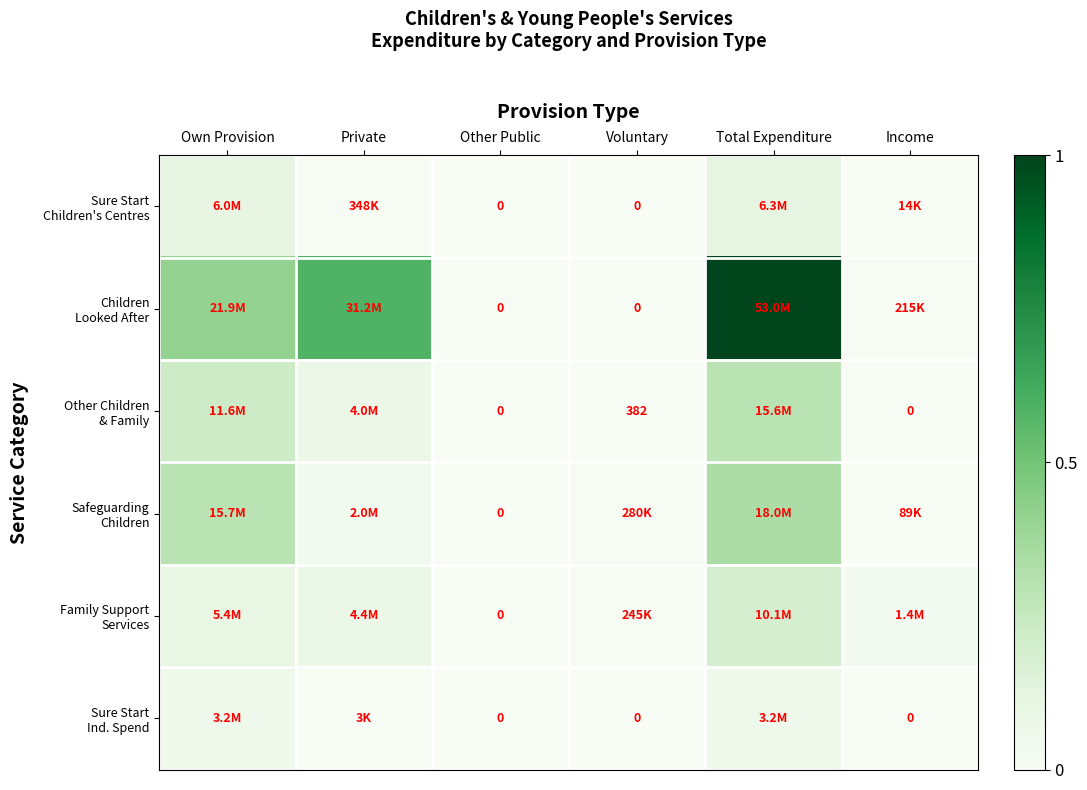

The Safeguarding Children series shows 0.0 at Other Public. True or false?

True